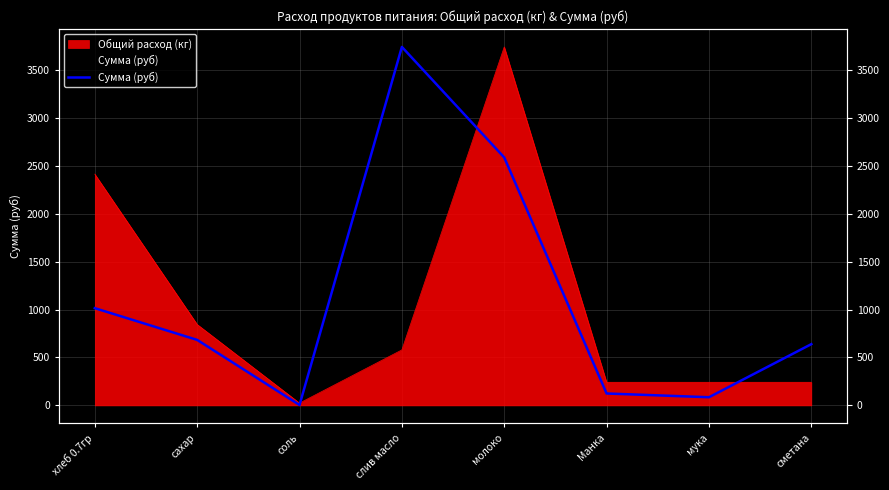

What position from the left is слив масло?

4